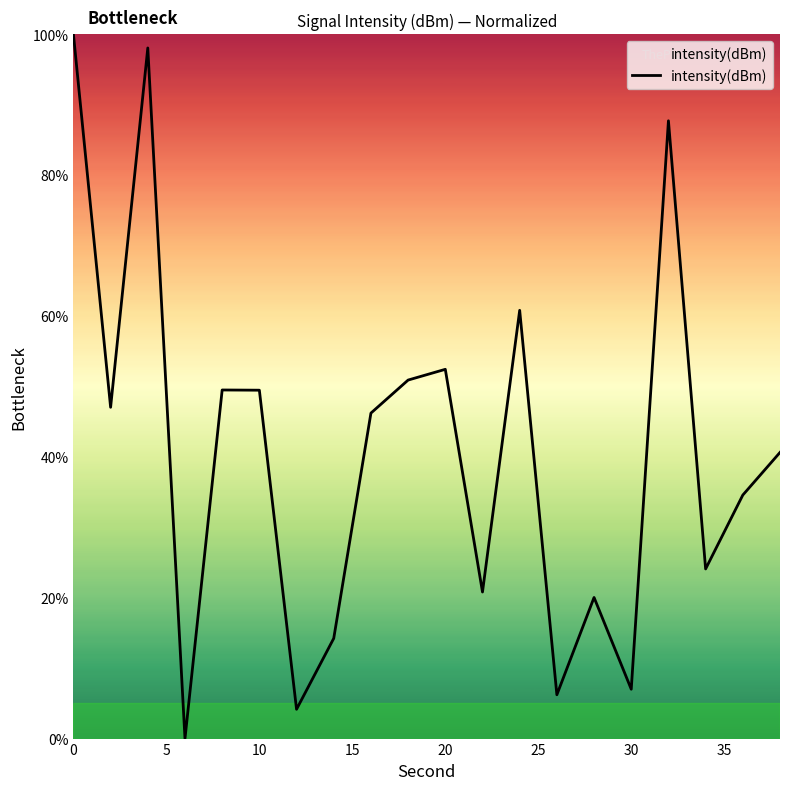

What is the greatest value displayed?

100.0